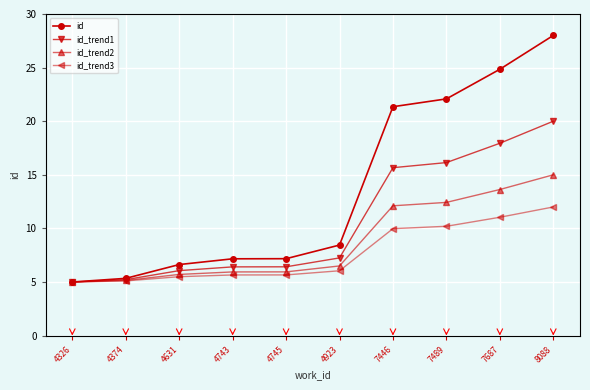

Which has a higher value, 4374 or 4326?

4374